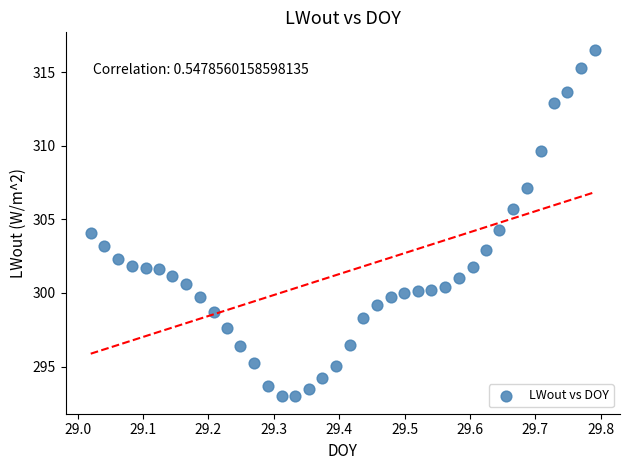

What is the range of X values (max minus min)?

0.8